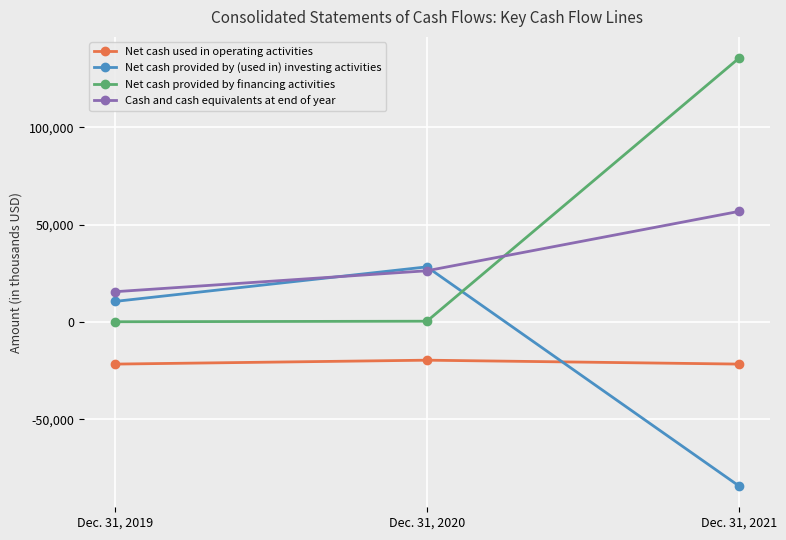

How many lines are shown in the chart?

4